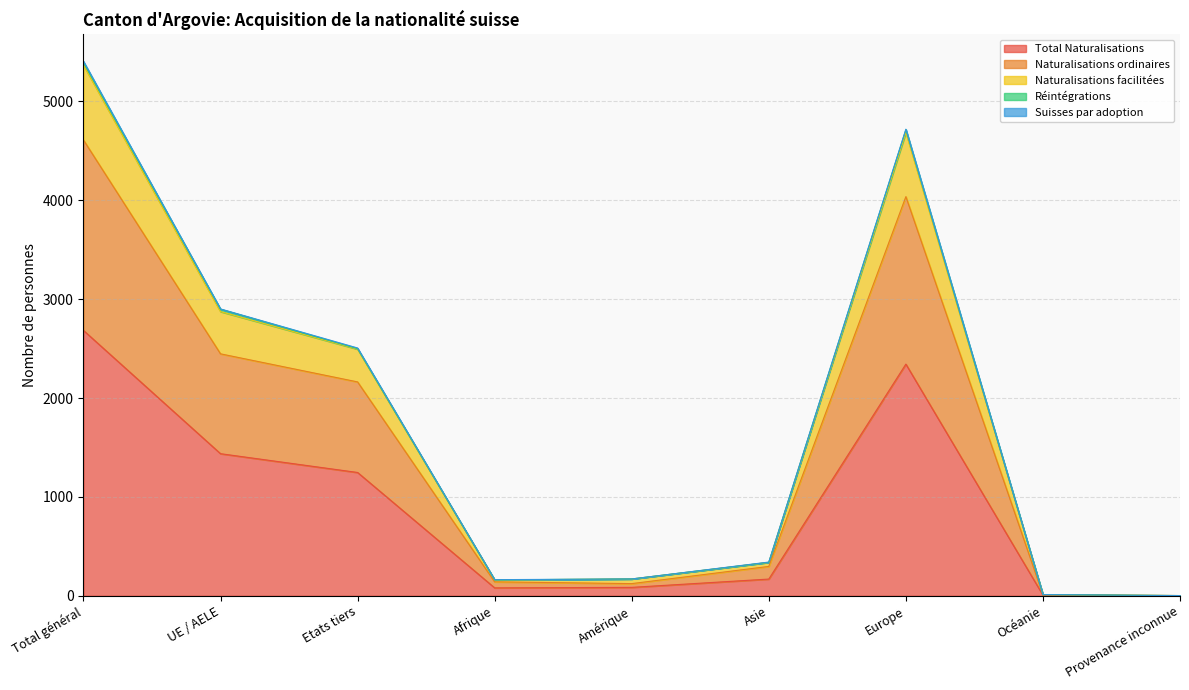

What is the maximum value for Total Naturalisations?

2684